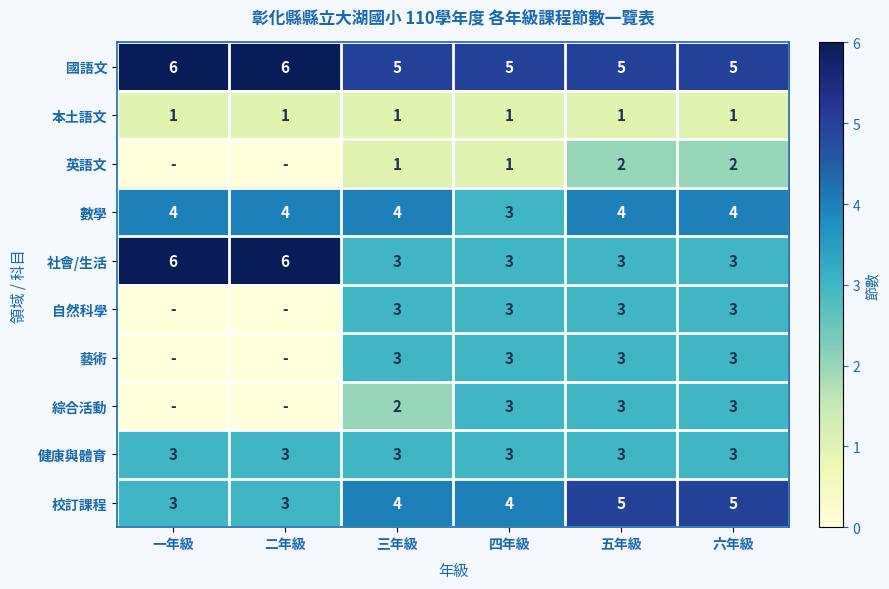

Is it true that 社會/生活 equals 3 at 五年級?

True